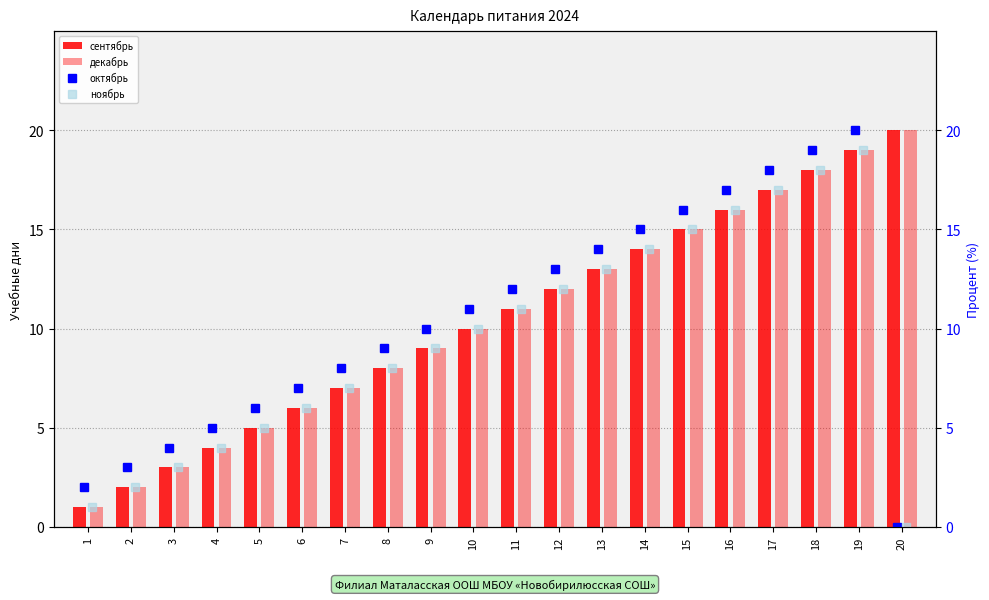

Rank the series by their maximum value, from highest to lowest.

сентябрь, декабрь, октябрь, ноябрь